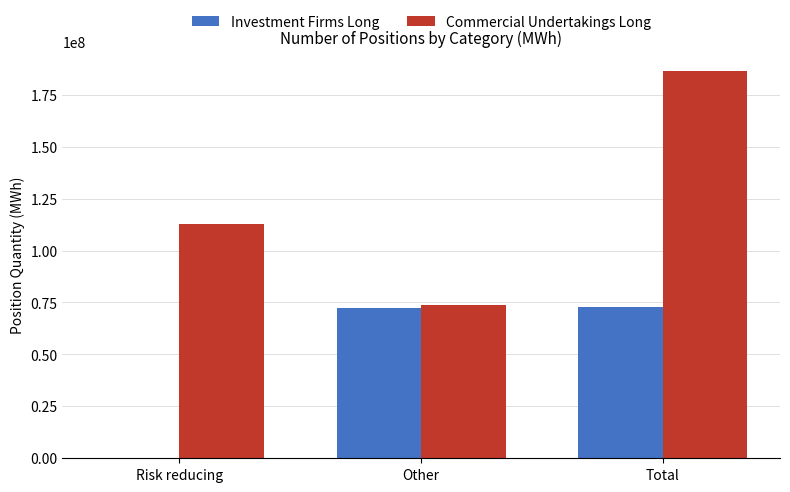

What is the sum of all Commercial Undertakings Long values?

373249518